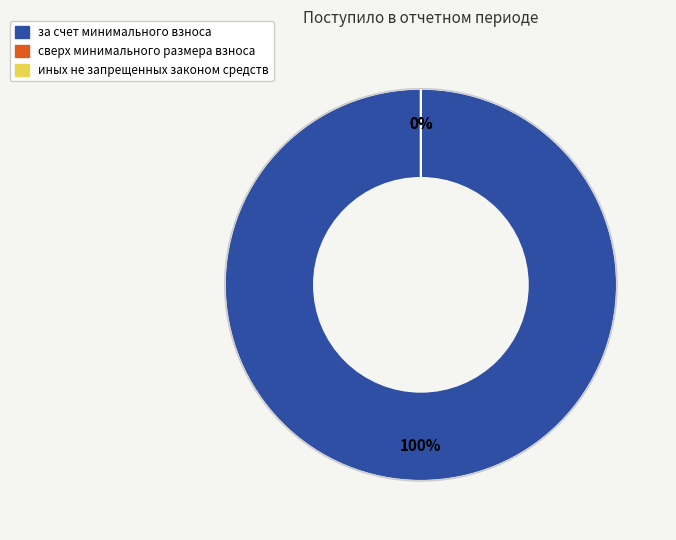

What percentage is NOT represented by сверх минимального размера взноса?

100.0%